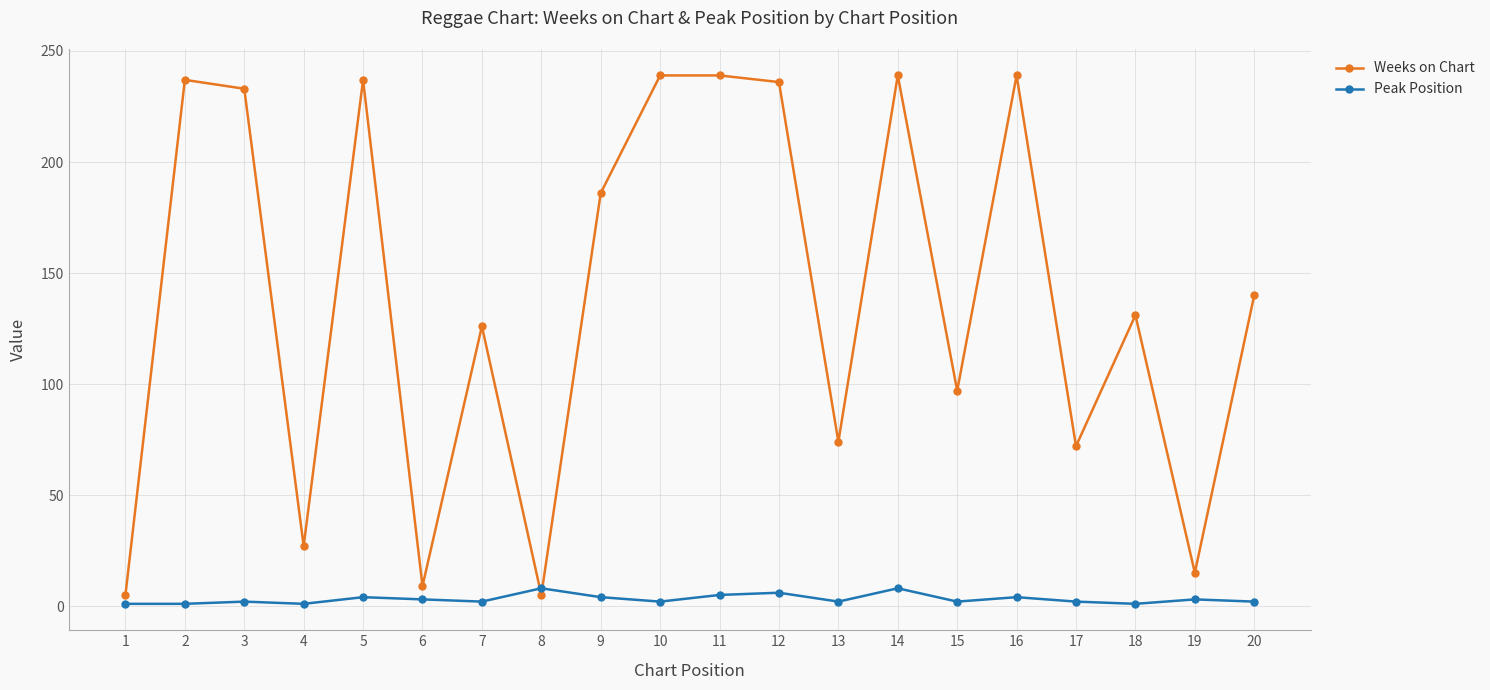

What is the value of the Weeks on Chart point at the 16th from the left?

239